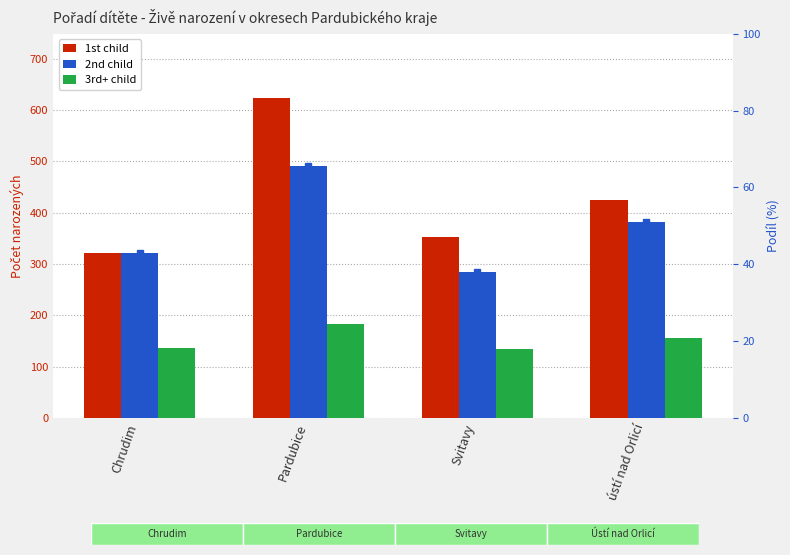

Does the chart contain stacked bars?

No